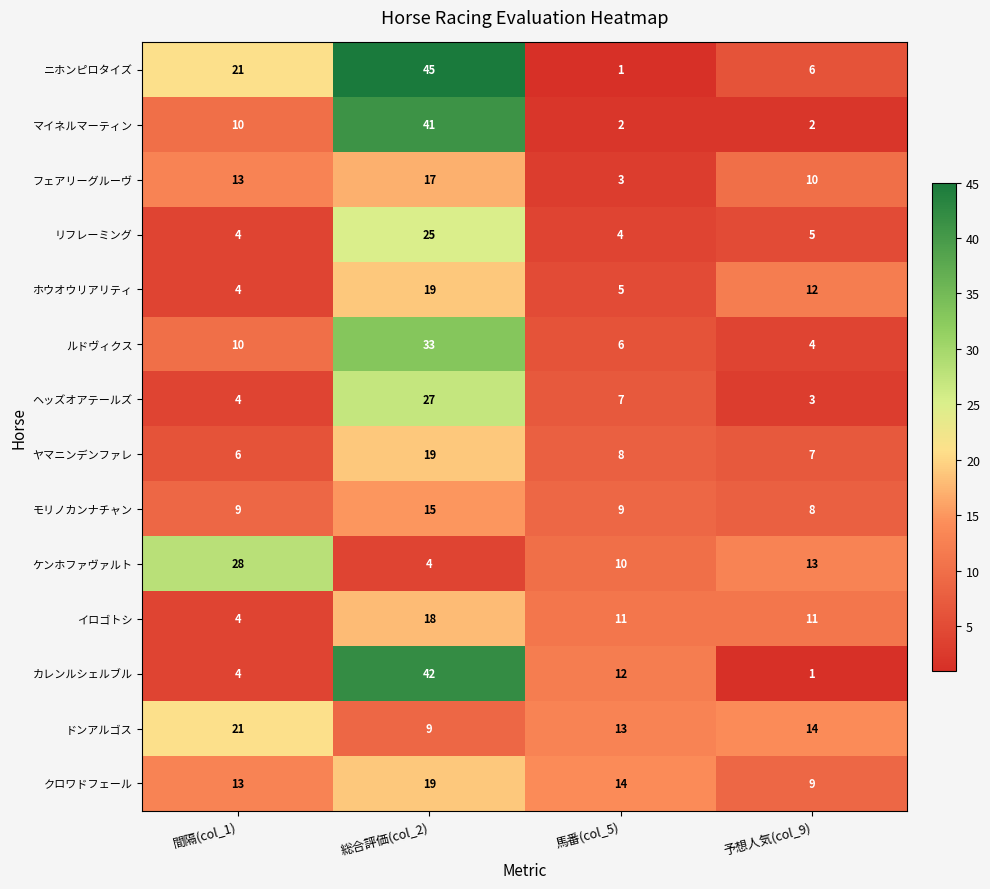

At which category is the sum across all series the highest?

総合評価(col_2)